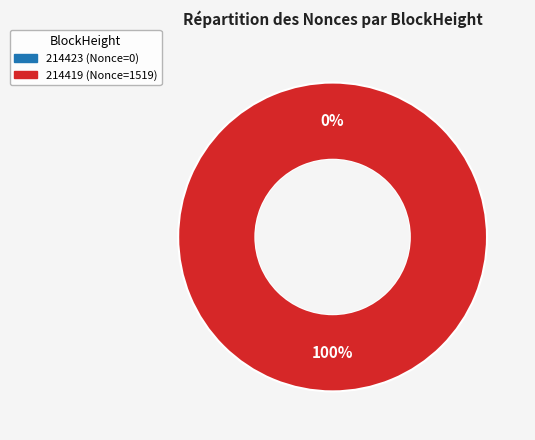

To the nearest percent, what is the difference between the largest and smallest slice percentages?

100%